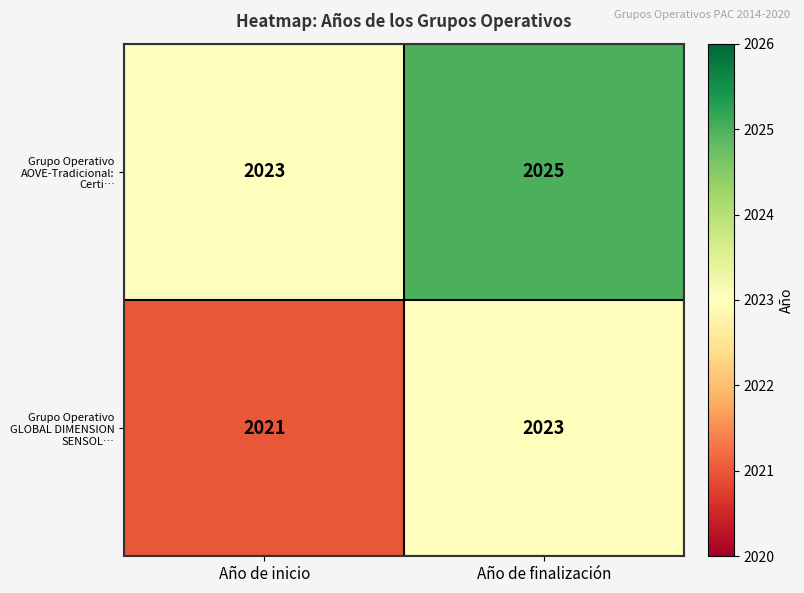

Reading right to left, what are all the values shown in this chart?

Grupo Operativo AOVE-Tradicional: Certi…: 2025	2023
Grupo Operativo GLOBAL DIMENSION SENSOL…: 2023	2021